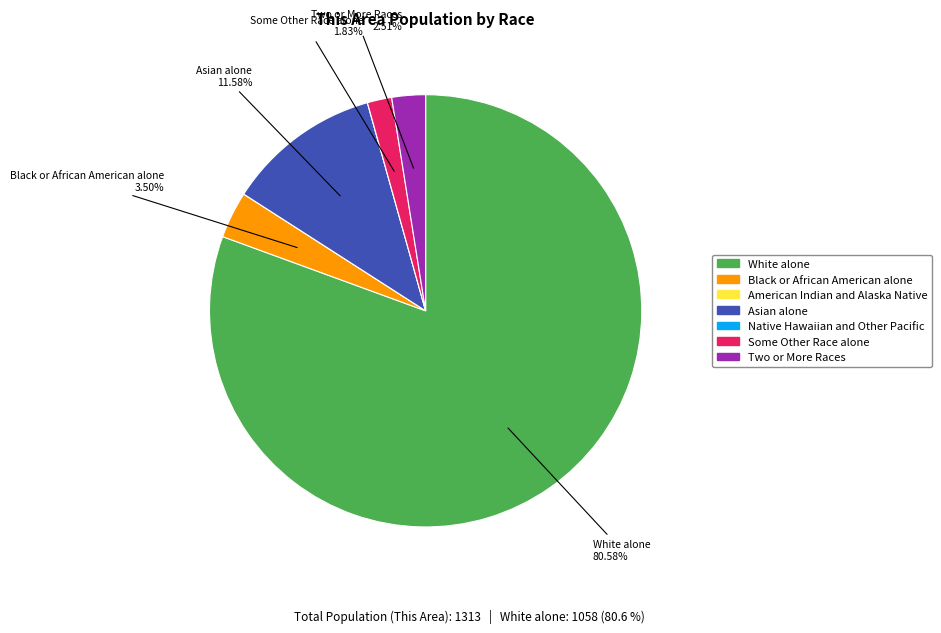

What portion of the pie excludes Asian alone?

88.4%